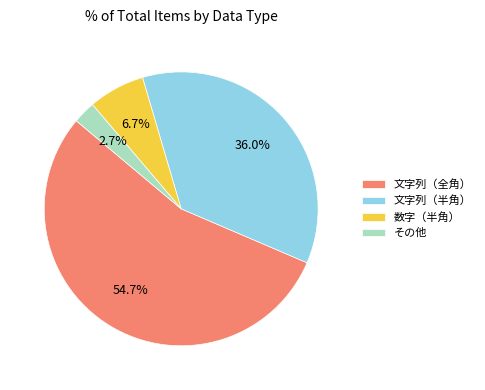

Between 文字列（全角） and 文字列（半角）, which is larger?

文字列（全角）